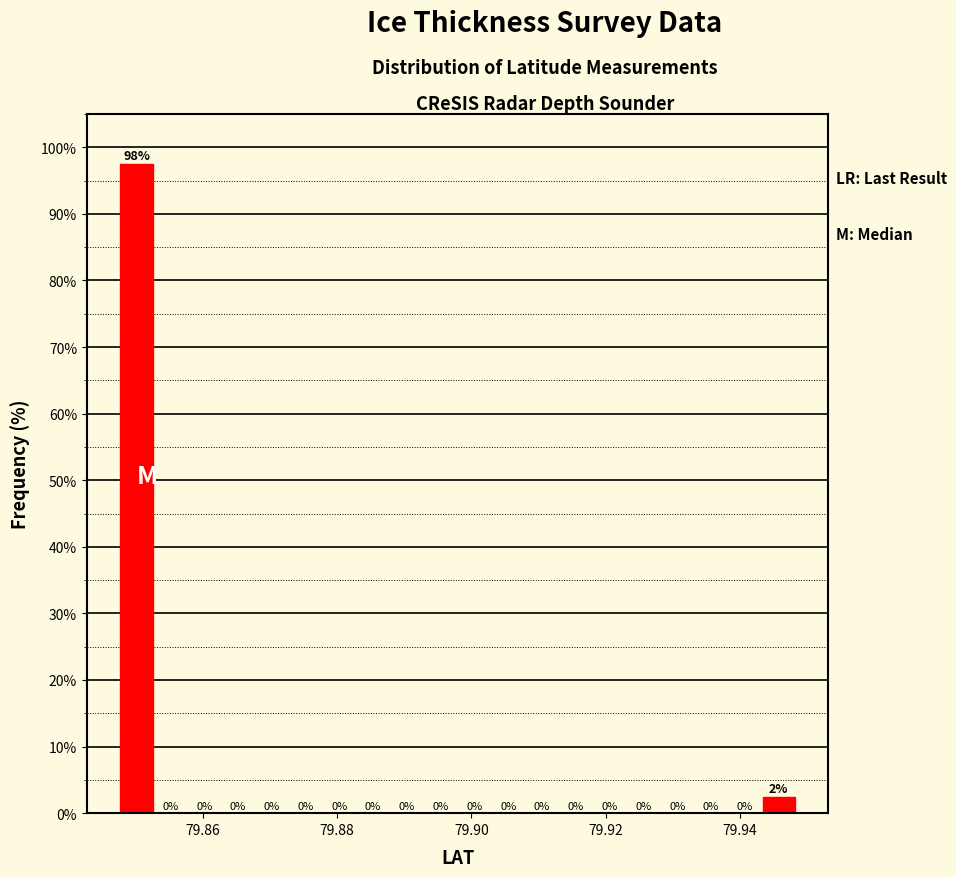

Around what value on the x-axis is the tallest bar? Give the approximate position of its centre, as read against the axis.

79.850